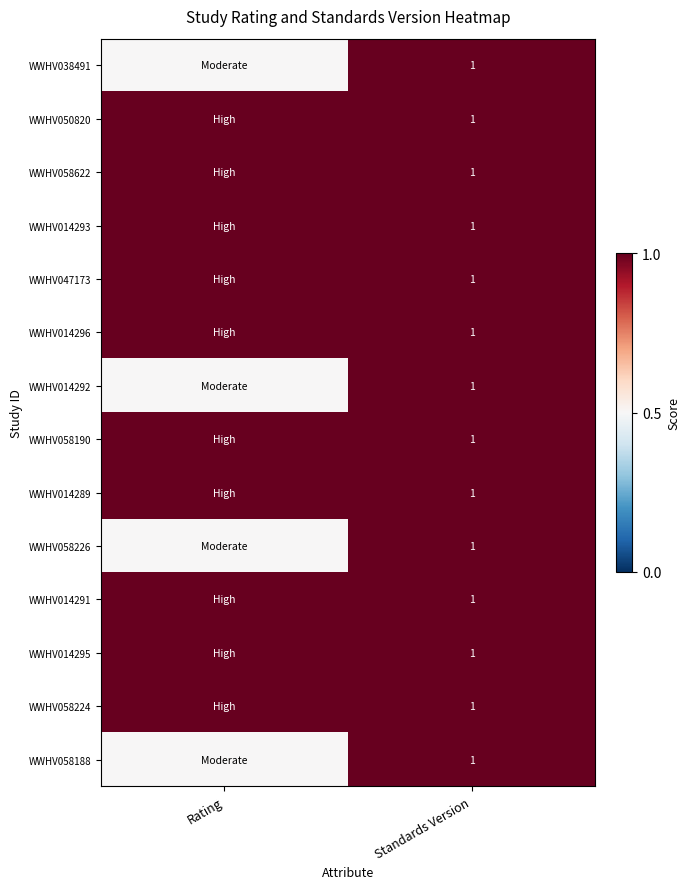

What is the total value across all series at Standards Version?

14.0